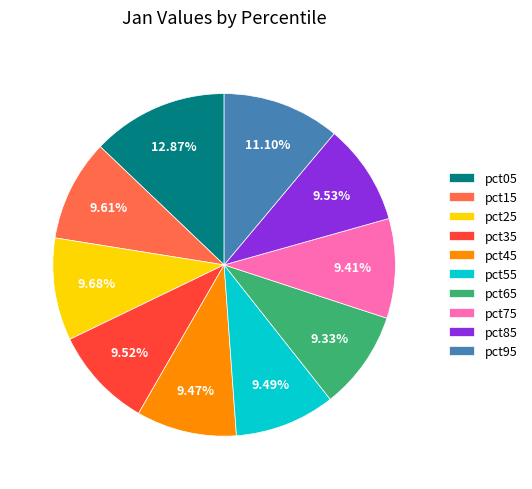

To the nearest percent, what percentage of the pie is pct45?

9%